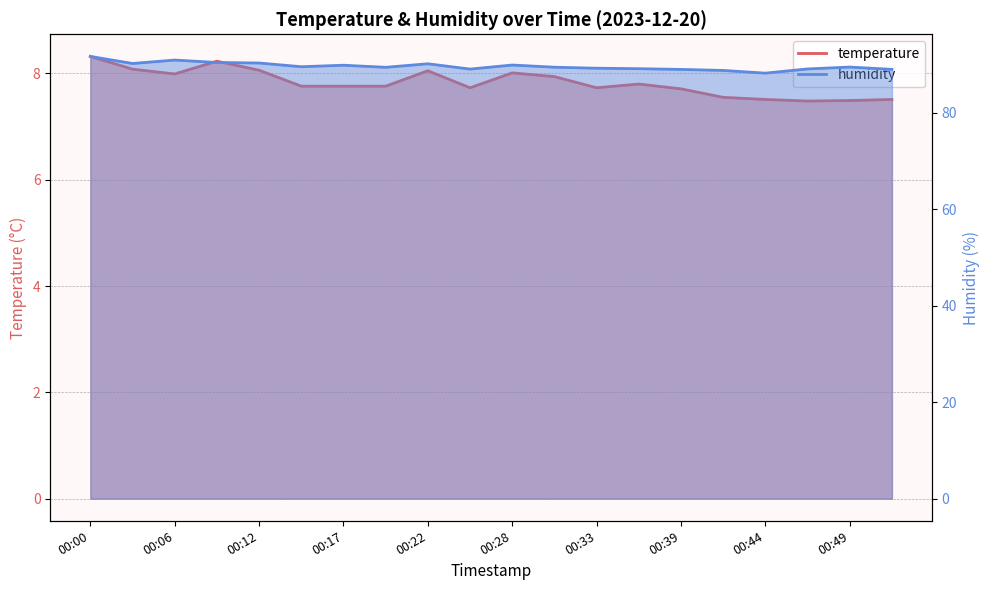

Rank the categories by temperature value from lowest to highest.

17, 18, 16, 19, 15, 14, 00:49, 12, 00:28, 00:33, 00:39, 13, 11, 00:12, 10, 00:44, 00:22, 00:06, 00:17, 00:00